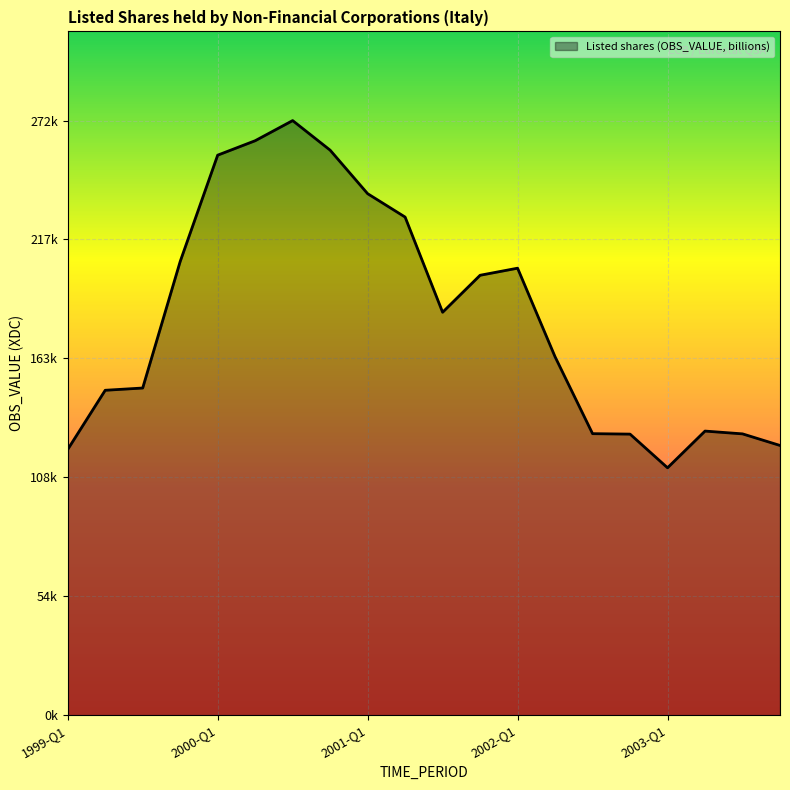

Is this an area chart (filled region under the line)?

Yes